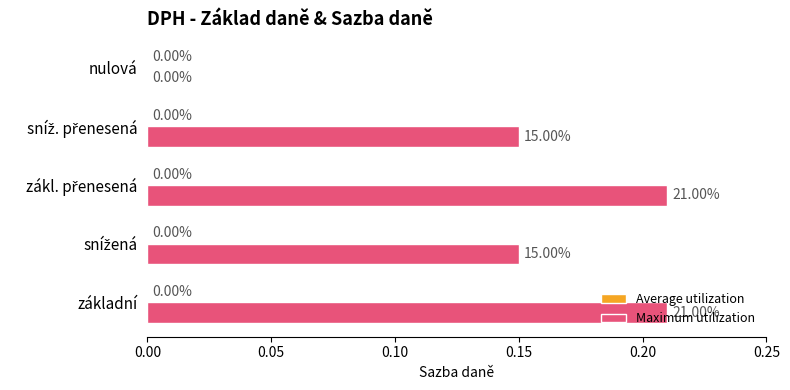

Where is the data nearest to the value 0?

nulová